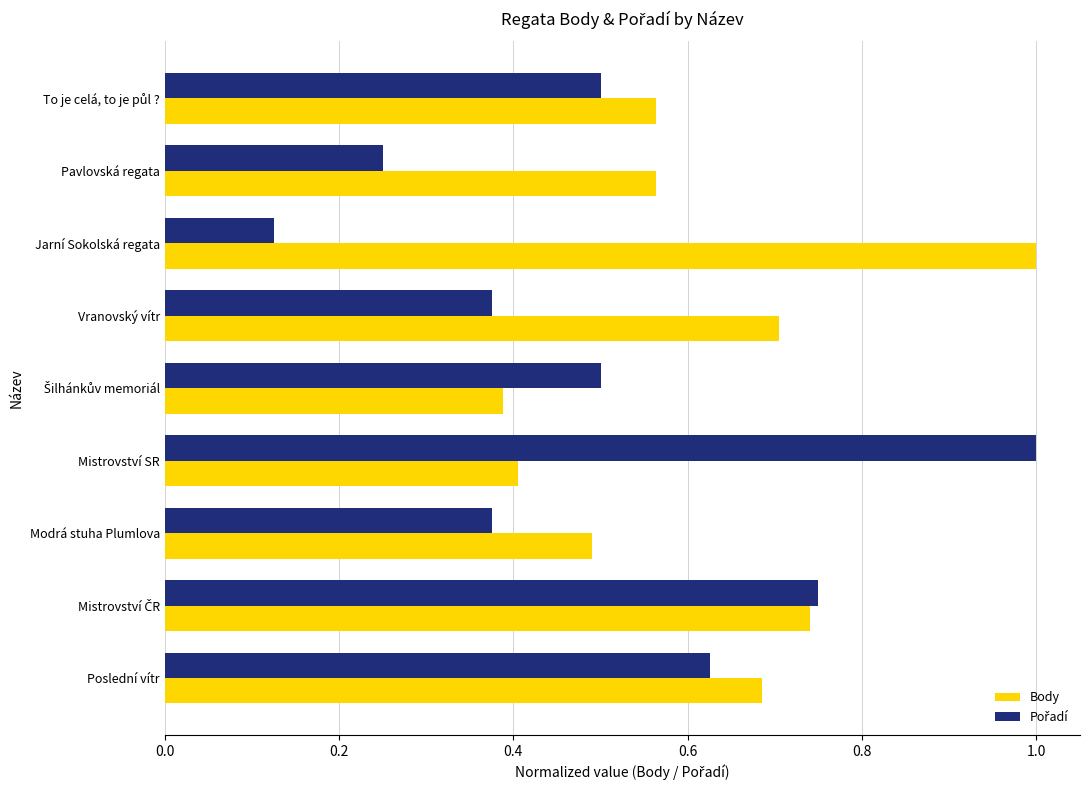

What is the sum of the Body values at Jarní Sokolská regata and Modrá stuha Plumlova?

1.5